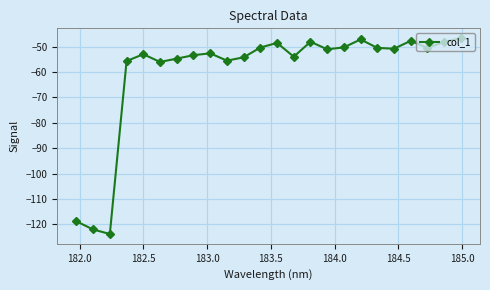

What is the difference between the second highest and minimum values?

76.7